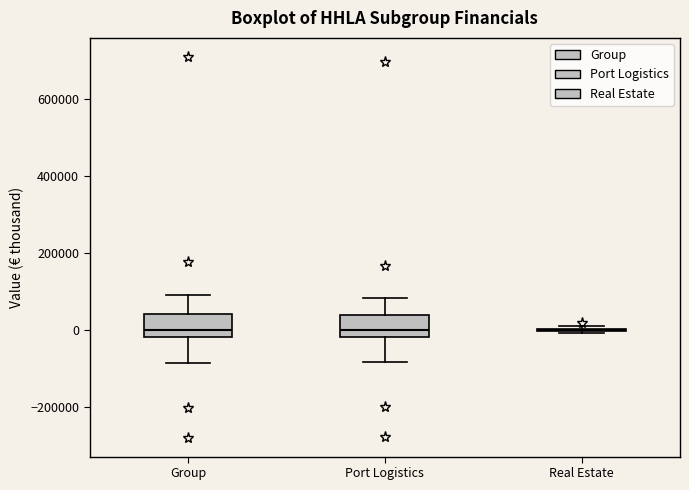

Reading left to right, read every box against the y-axis: the position of its median line, the range the box covers, and the ends of its whiskers. The values are not printed on the chart, so give them approximately, as read against the axis.

Group: median 0, box -20000 to 40000, whiskers -80000 to 100000
Port Logistics: median 0, box -20000 to 40000, whiskers -80000 to 80000
Real Estate: box collapsed to a line at 0, whiskers 0 to 20000